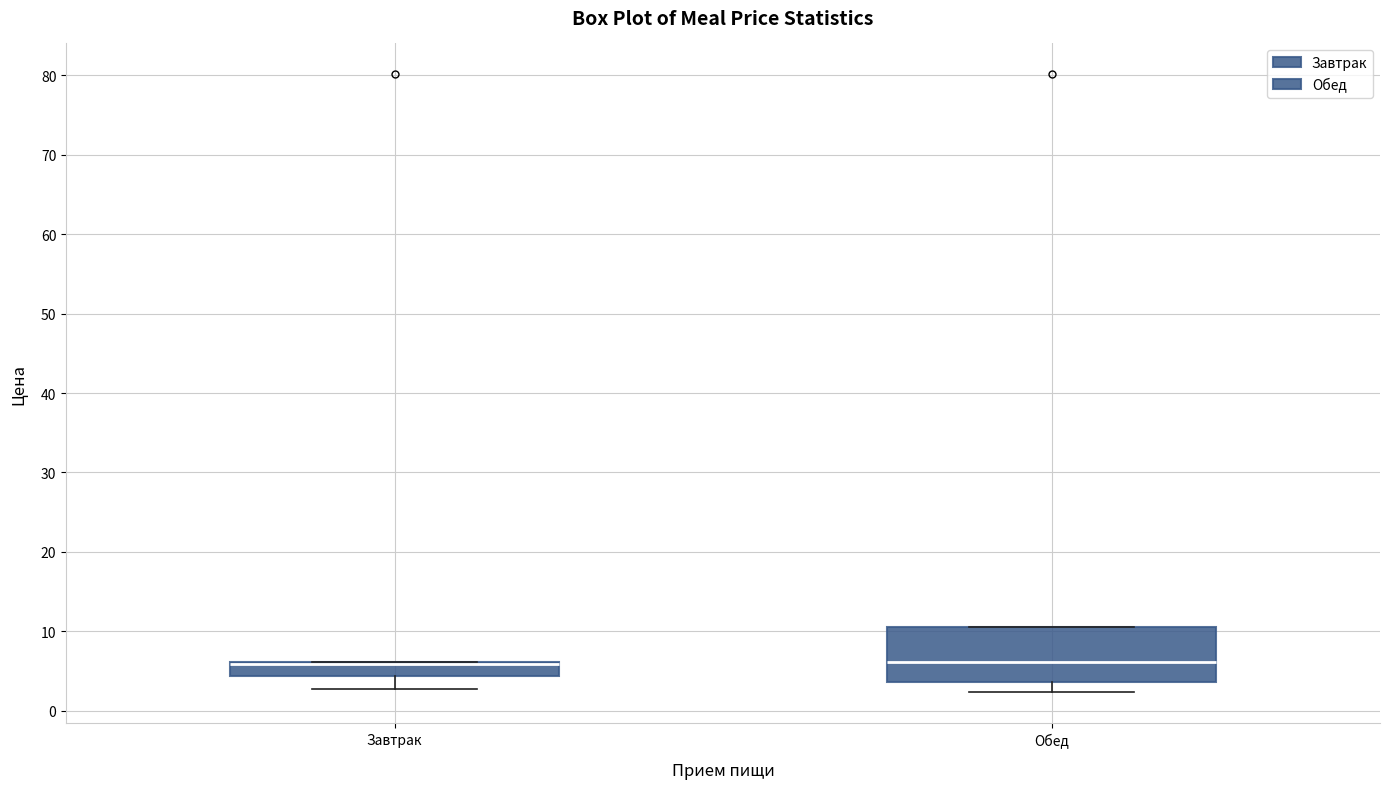

Where does the lower whisker of the box for Завтрак end on the y-axis? The values are not printed on the chart, so give them approximately, as read against the axis.

3